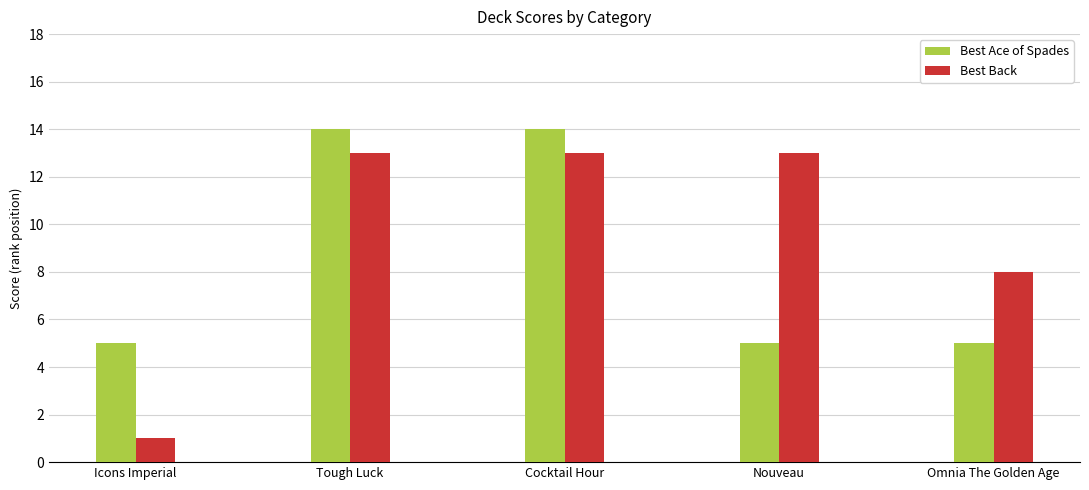

How many data points does each series have?

5